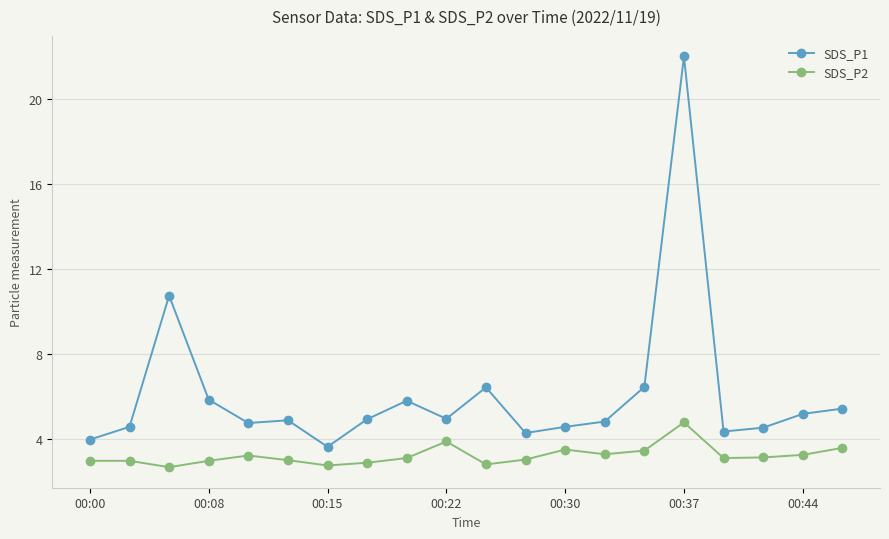

True or false: SDS_P1 and SDS_P2 intersect in this chart.

False